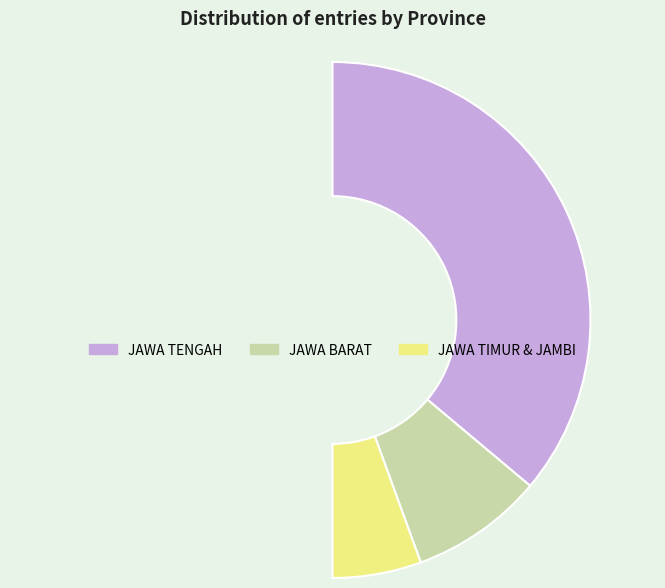

What is the smallest slice in the pie chart?

JAWA TIMUR & JAMBI